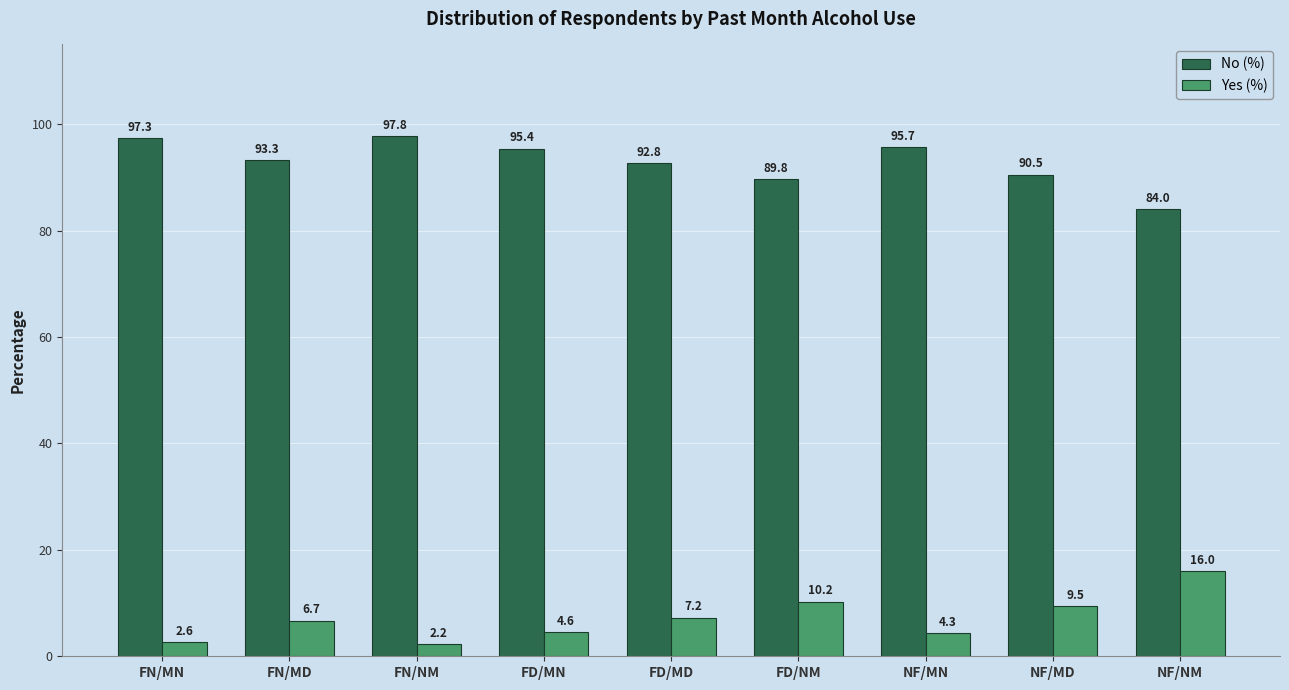

Rank the series at FD/NM from lowest to highest value.

Yes (%), No (%)